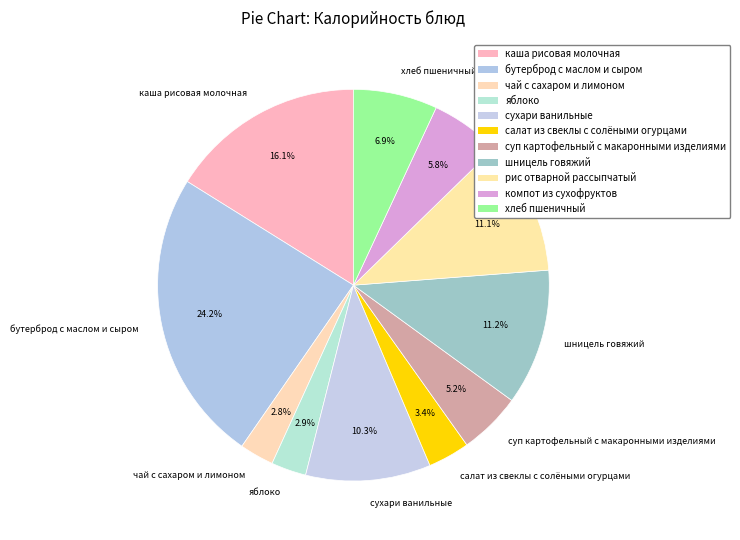

The яблоко slice represents 3% of the pie. True or false?

True